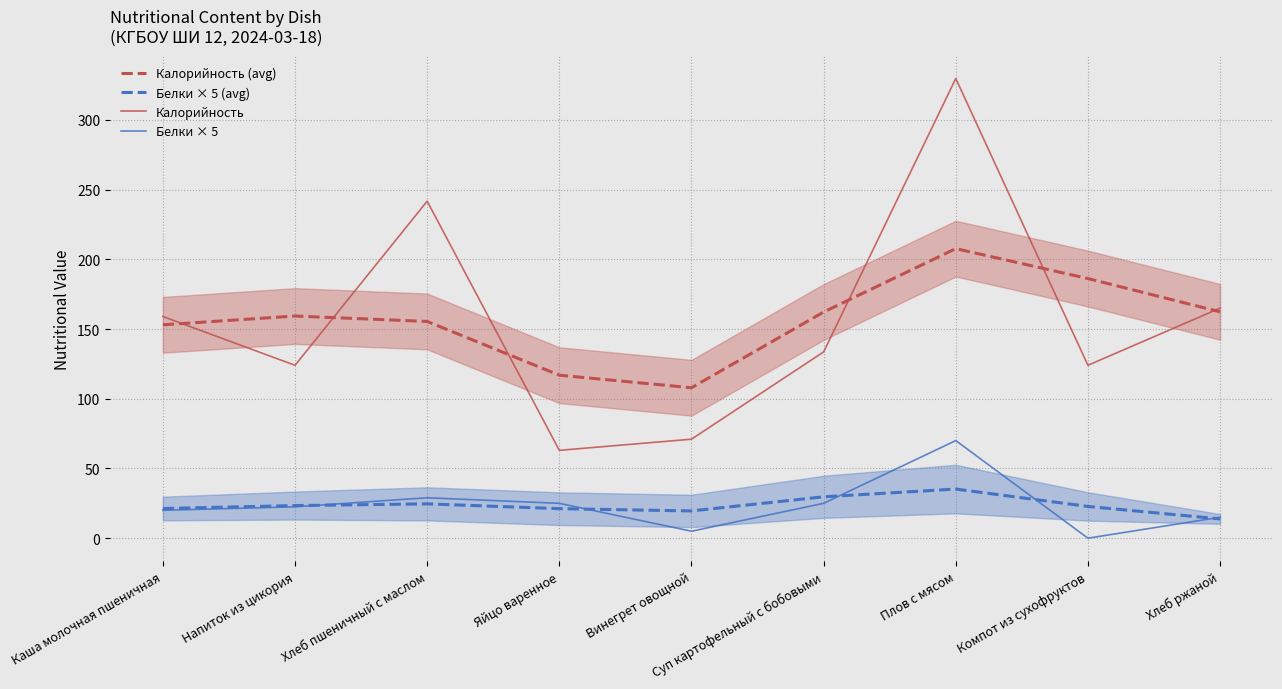

What is the label of the 7th point from the left?

Плов с мясом